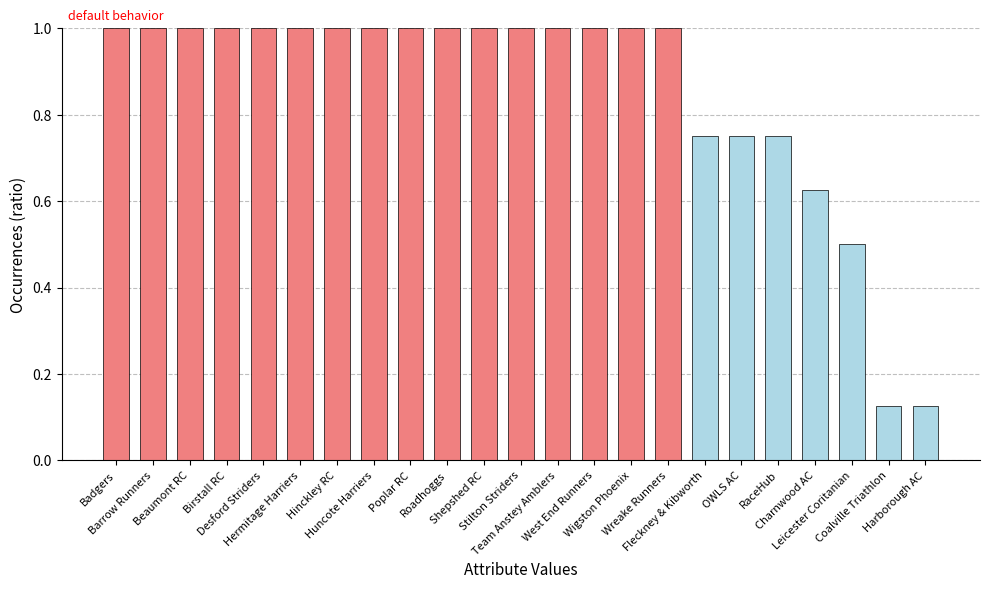

What is the difference between the maximum and minimum values?

0.9